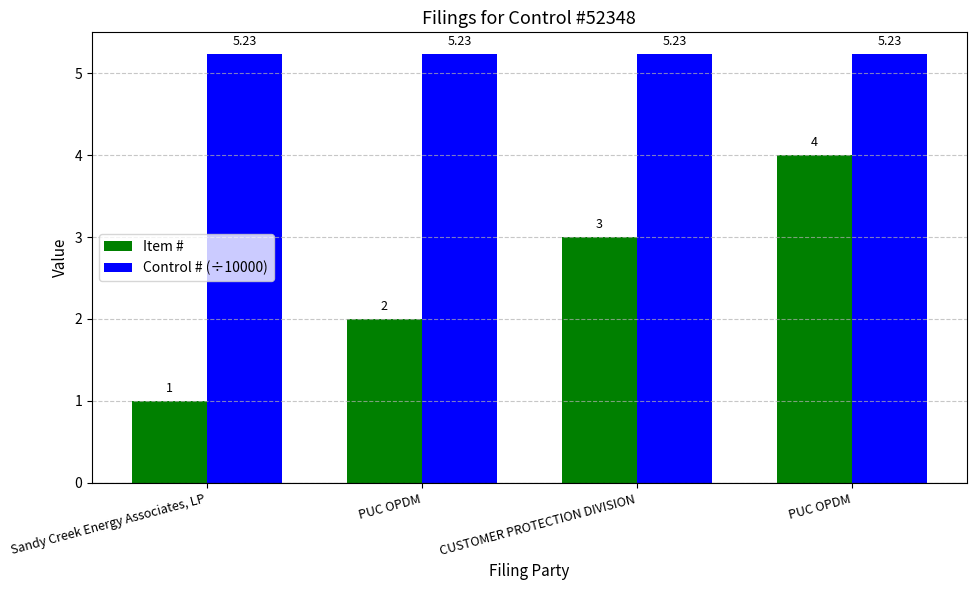

The value of Item # at CUSTOMER PROTECTION DIVISION is 3.0. True or false?

True